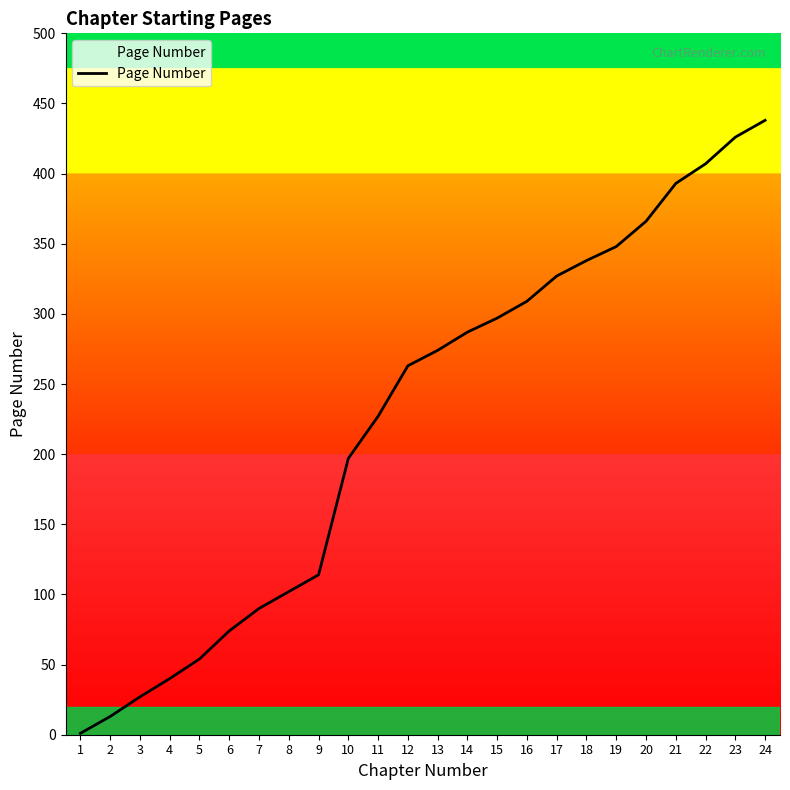

The value at 8 is 146. True or false?

False